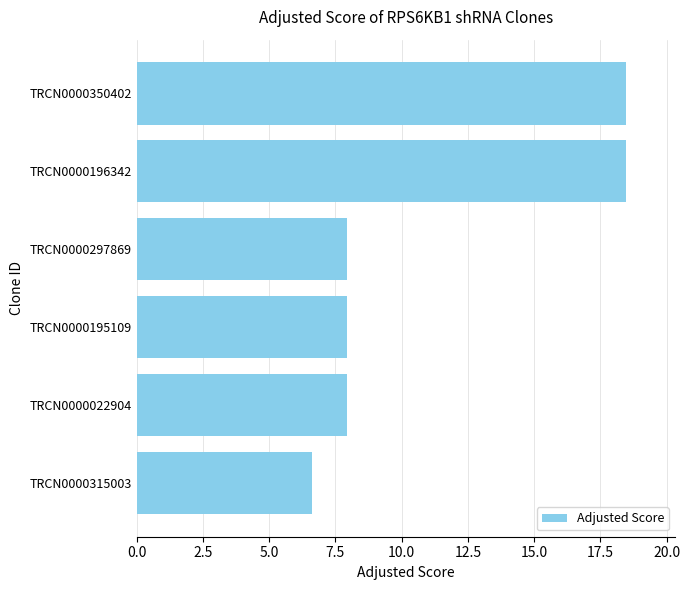

Which has a higher value, TRCN0000297869 or TRCN0000315003?

TRCN0000297869